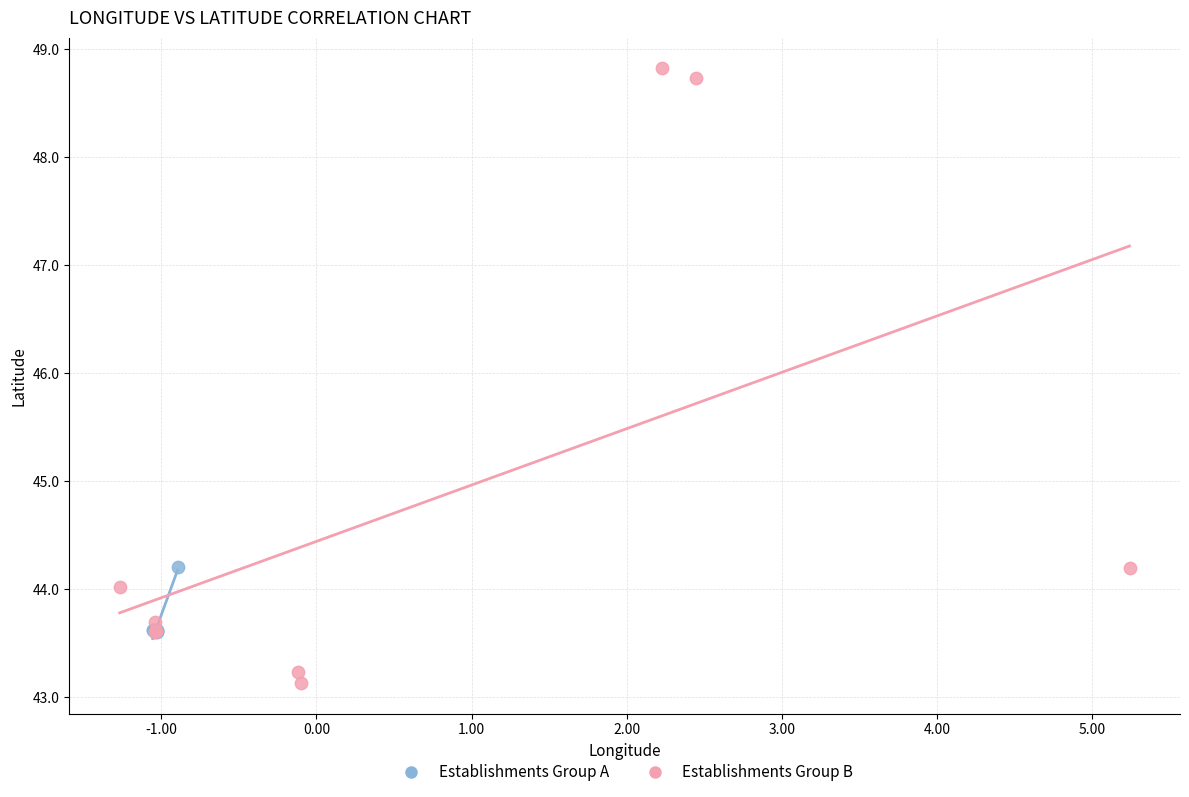

Which series has the largest Y range (max minus min)?

Establishments Group B